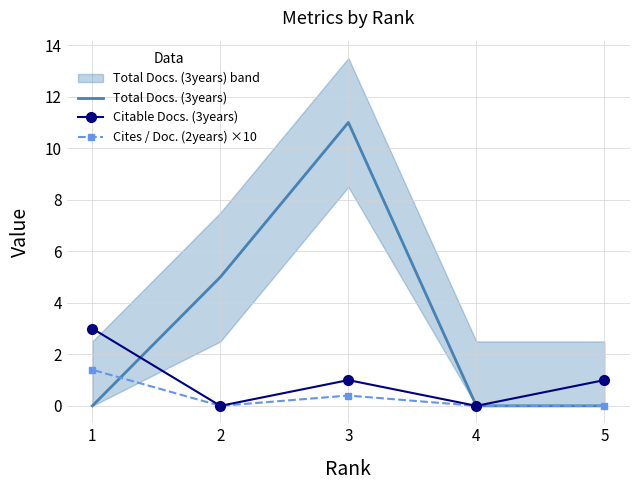

True or false: Citable Docs. (3years) and Cites / Doc. (2years) ×10 cross at least once.

False